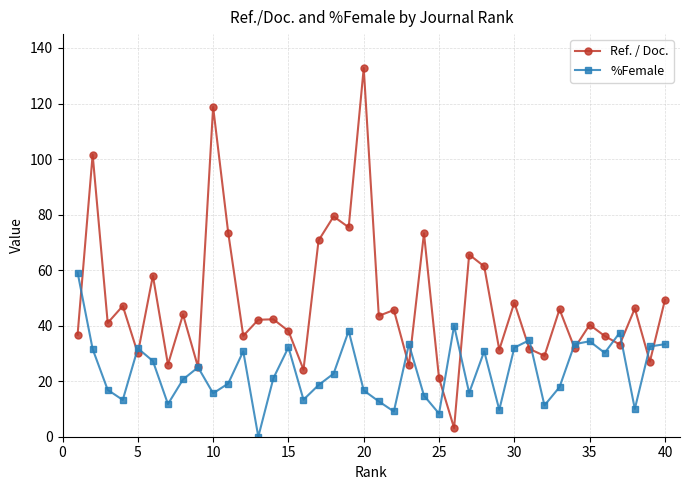

Which series has the largest range (max minus min)?

Ref. / Doc.